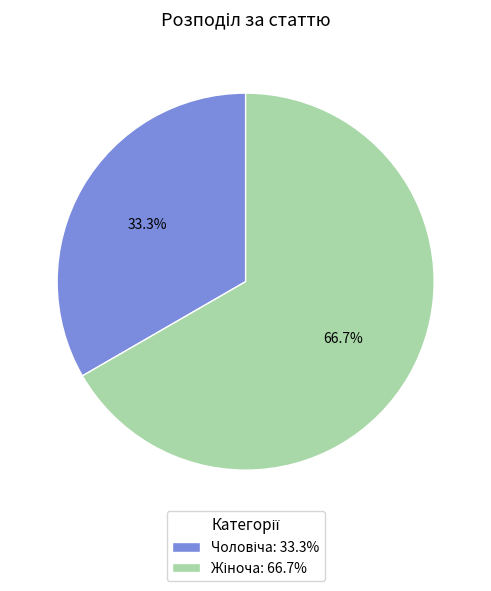

Does any single category account for the majority?

Yes